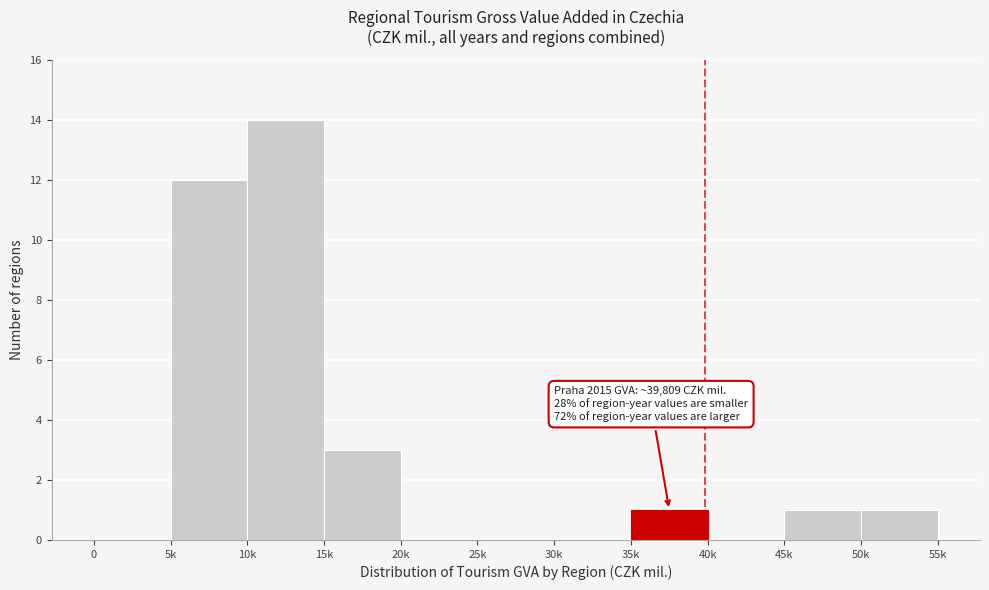

Reading left to right, transcribe all the data shown in this chart.

0=0	5k=12	10k=14	15k=3	20k=0	25k=0	30k=0	35k=1	40k=0	45k=1	50k=1